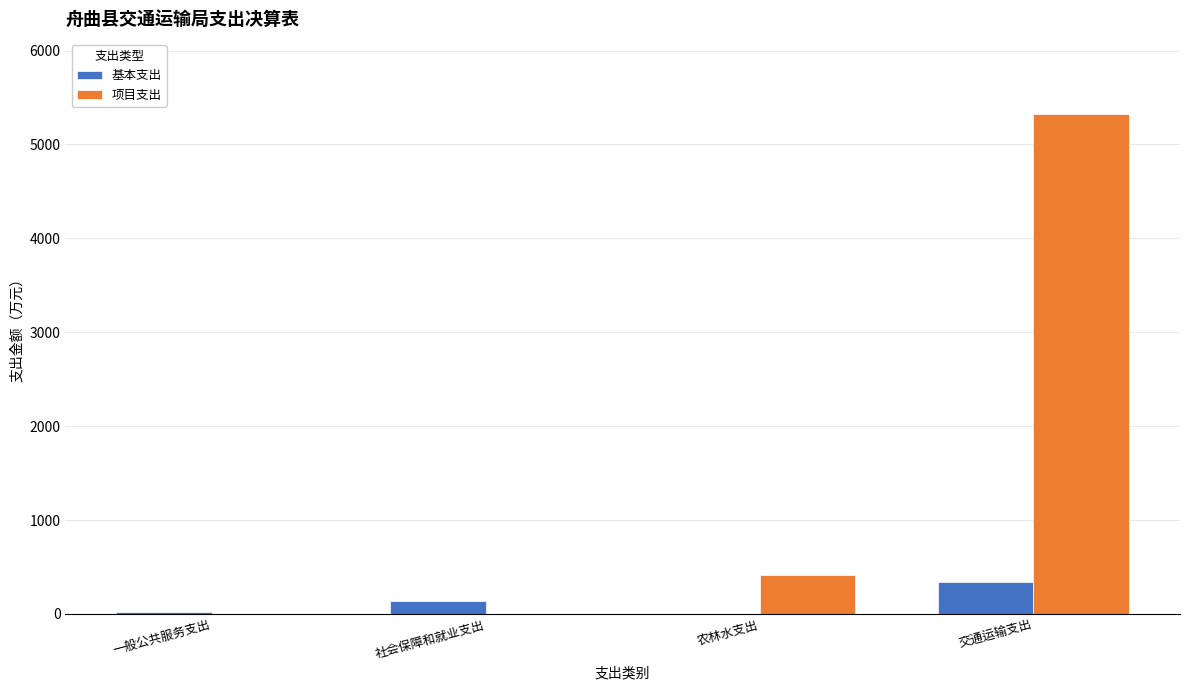

Which series has the widest spread of values?

项目支出